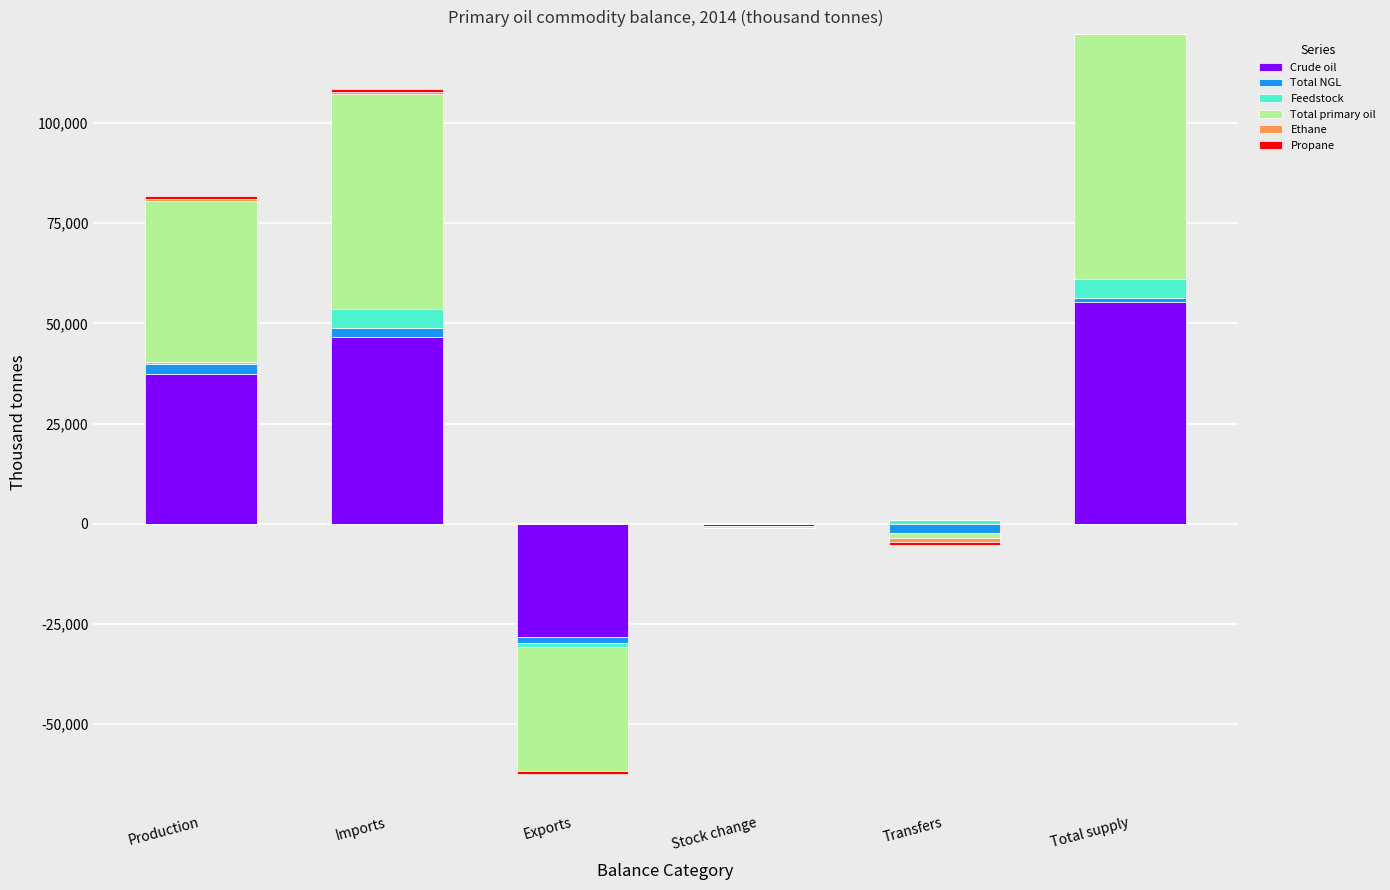

What is the maximum value shown in the chart?

61066.1